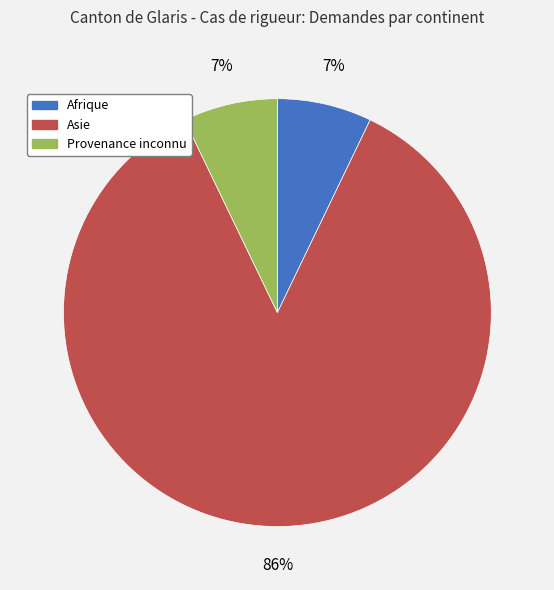

How many segments does this pie chart have?

3